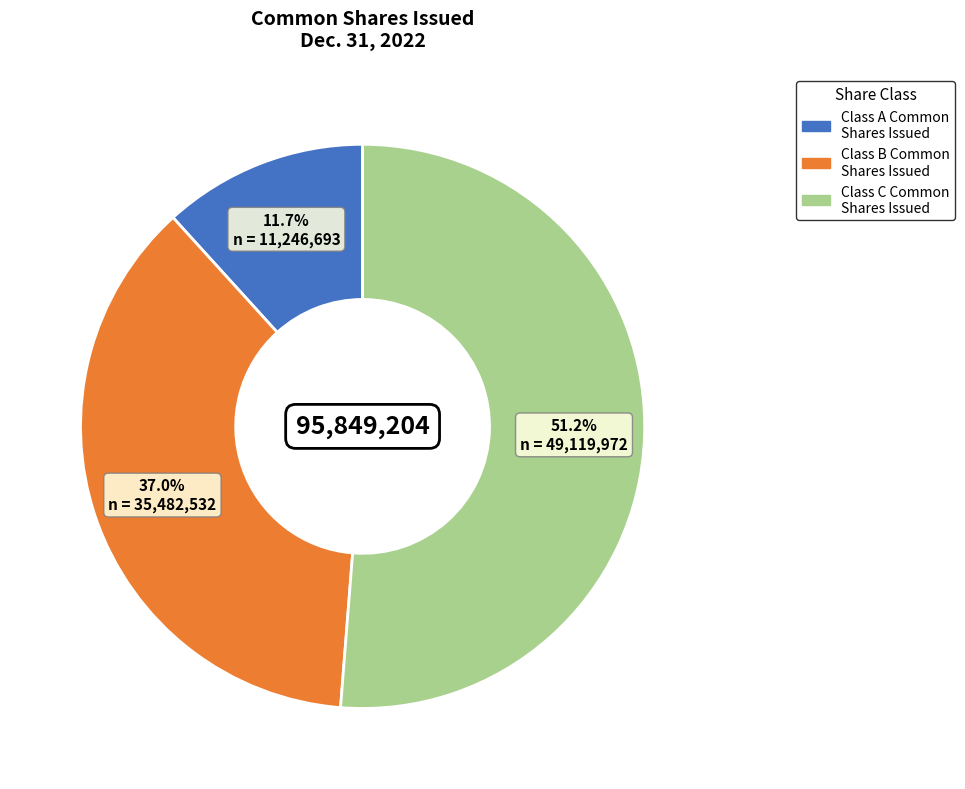

Which category has the smallest portion of the pie?

Class A Common Shares Issued